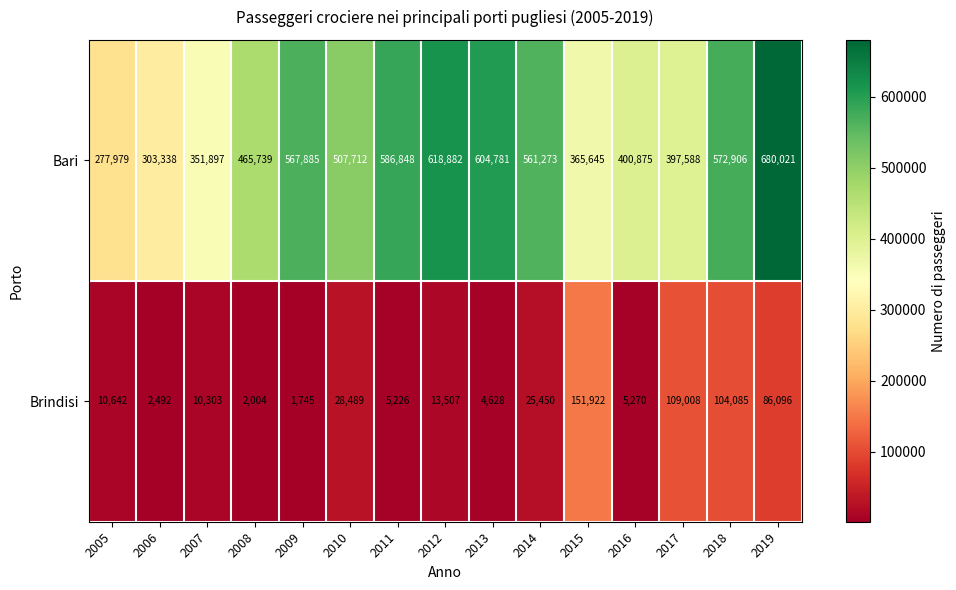

At 2016, list the series in order from largest to smallest.

Bari, Brindisi